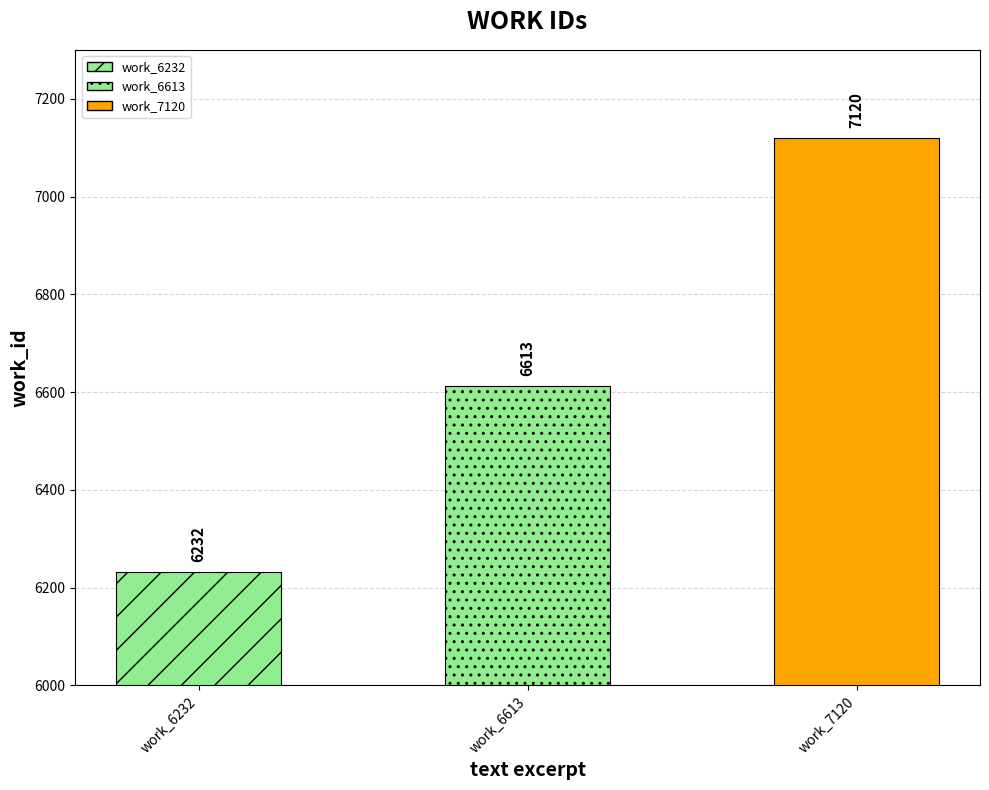

What is the sum of all values?

19965